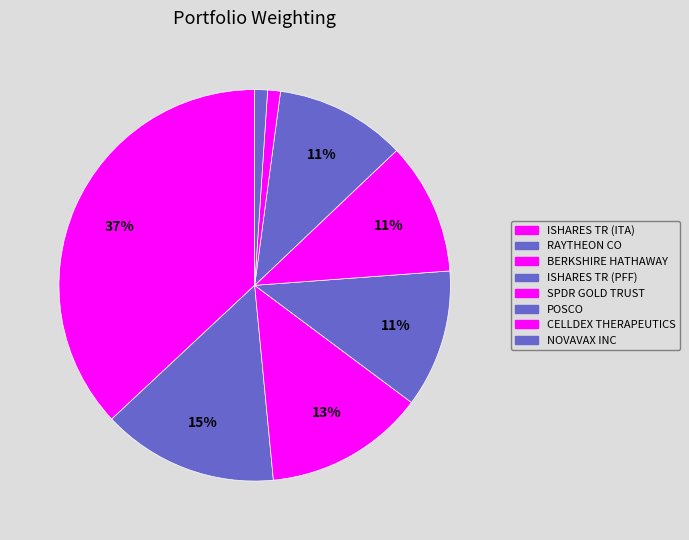

To the nearest percent, what is the average slice percentage?

12%